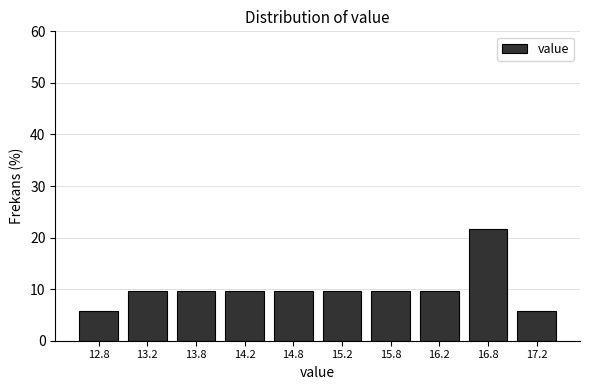

Reading left to right, list every bar in this chart as the range it spans on the x-axis followed by its height. The values are not printed on the chart, so give them approximately, as read against the axis.

12.5 to 13.0: 6
13.0 to 13.5: 10
13.5 to 14.0: 10
14.0 to 14.5: 10
14.5 to 15.0: 10
15.0 to 15.5: 10
15.5 to 16.0: 10
16.0 to 16.5: 10
16.5 to 17.0: 22
17.0 to 17.5: 6